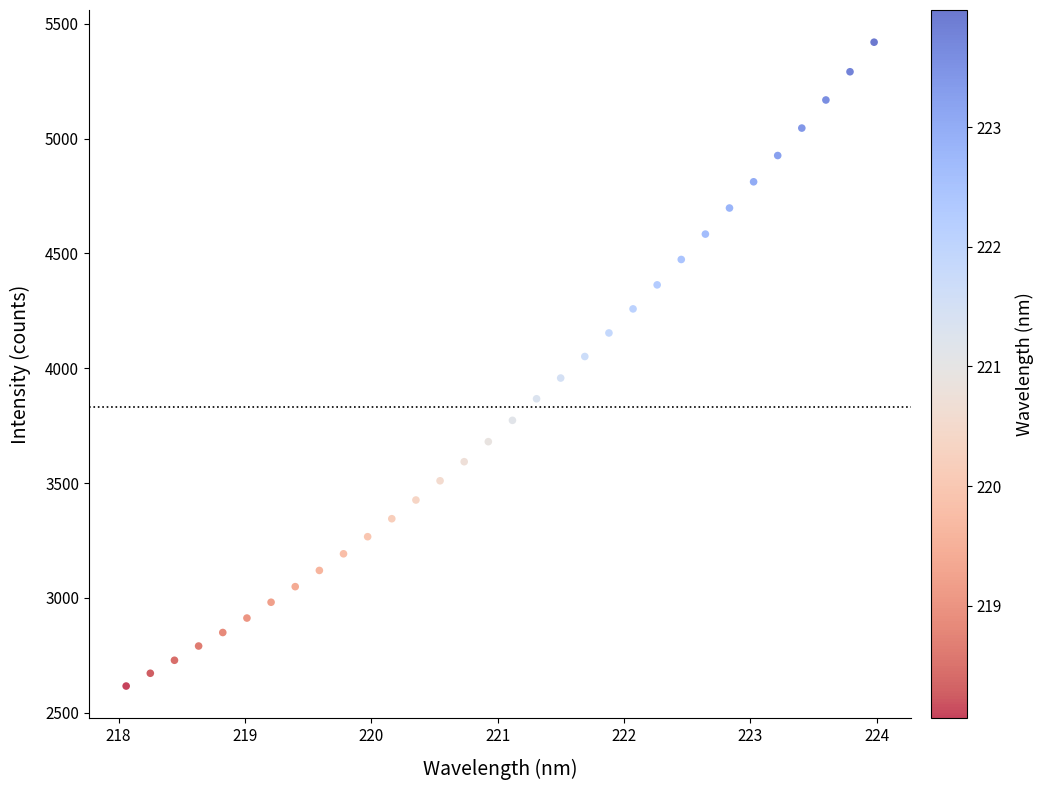

What is the range of Y values (max minus min)?

2804.2